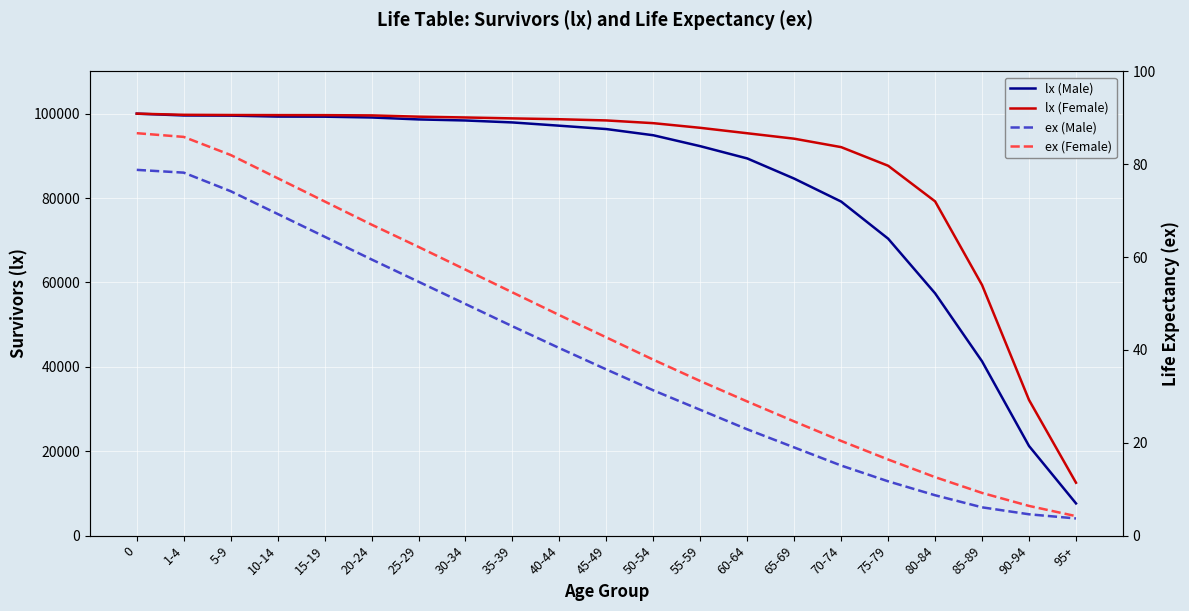

Reading left to right, extract all data points from this chart.

lx (Male): 100000.0	99572.0	99531.0	99309.0	99282.0	99093.0	98634.0	98382.0	97918.0	97144.0	96348.0	94879.0	92289.0	89384.0	84603.0	79161.0	70373.0	57417.0	41298.0	21238.0	7638.0
lx (Female): 100000.0	99727.0	99676.0	99655.0	99645.0	99586.0	99283.0	99094.0	98876.0	98680.0	98391.0	97745.0	96641.0	95353.0	94065.0	92065.0	87654.0	79210.0	59380.0	32140.0	12540.0
ex (Male): 78.8	78.2	74.2	69.3	64.4	59.5	54.7	49.9	45.1	40.4	35.8	31.3	27.1	22.9	19.0	15.1	11.7	8.7	6.1	4.6	3.7
ex (Female): 86.7	85.9	82.0	77.0	72.0	67.0	62.2	57.3	52.4	47.5	42.7	37.9	33.3	28.9	24.6	20.4	16.4	12.6	9.2	6.4	4.2